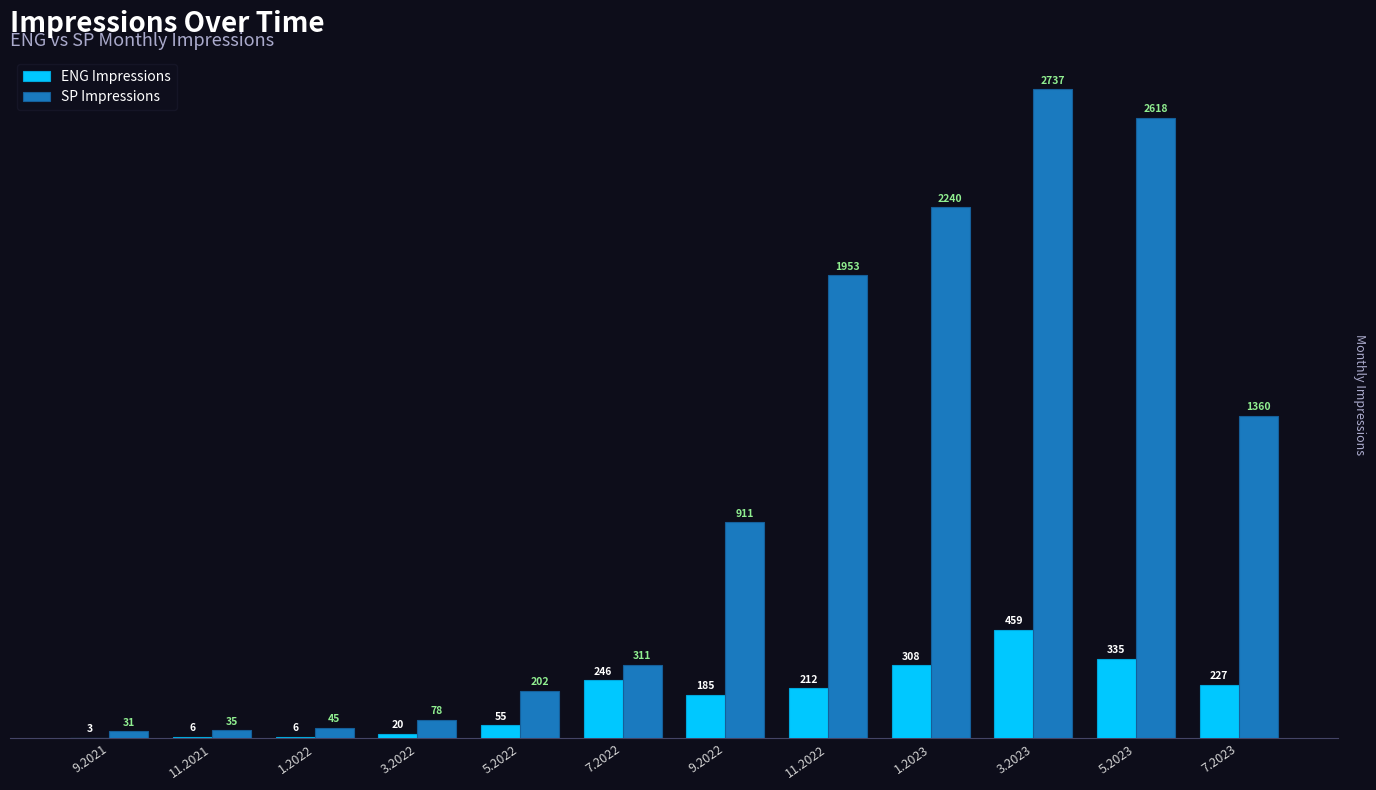

Which series changed the most between 9.2022 and 7.2023?

SP Impressions